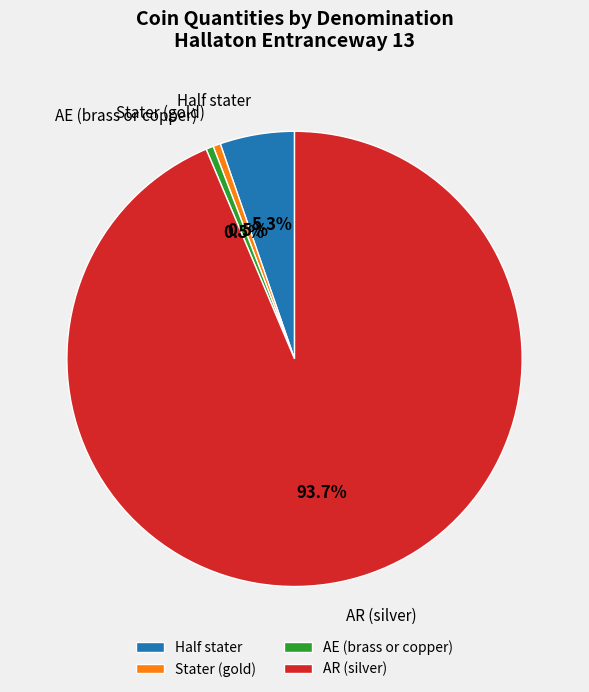

What portion of the pie excludes Half stater?

94.7%